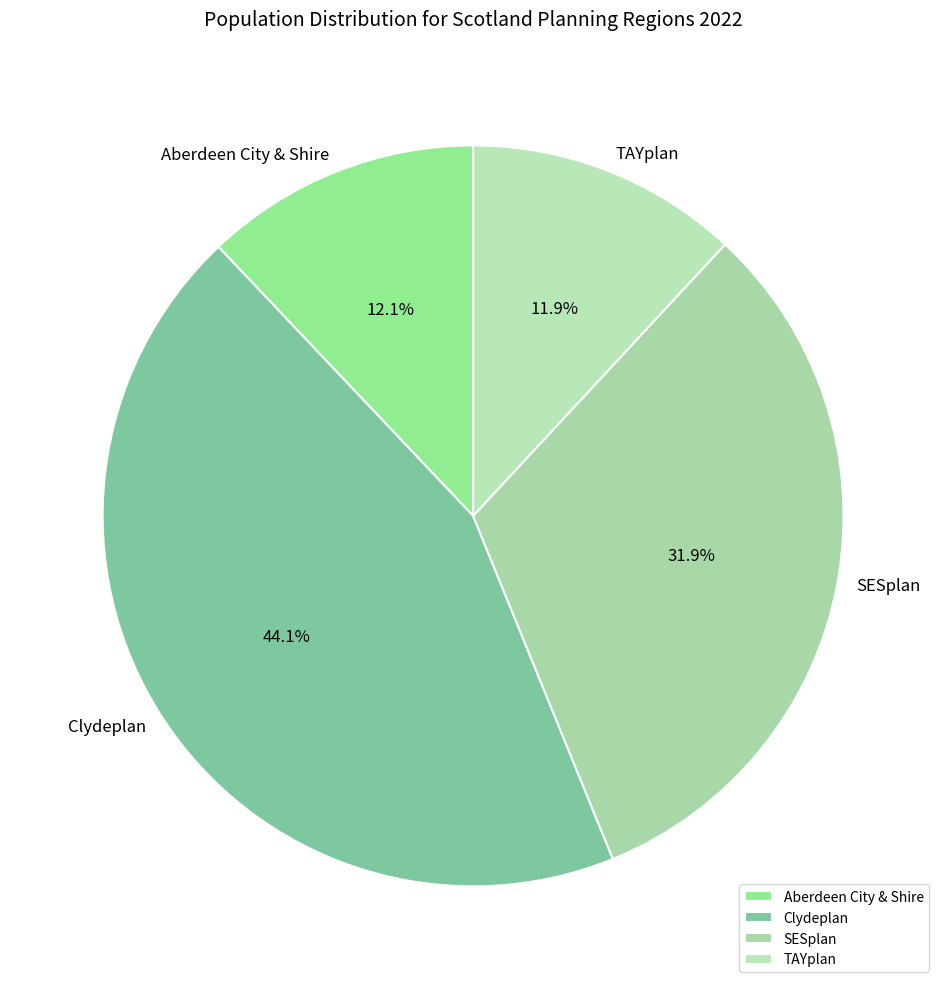

What percentage is NOT represented by TAYplan?

88.1%